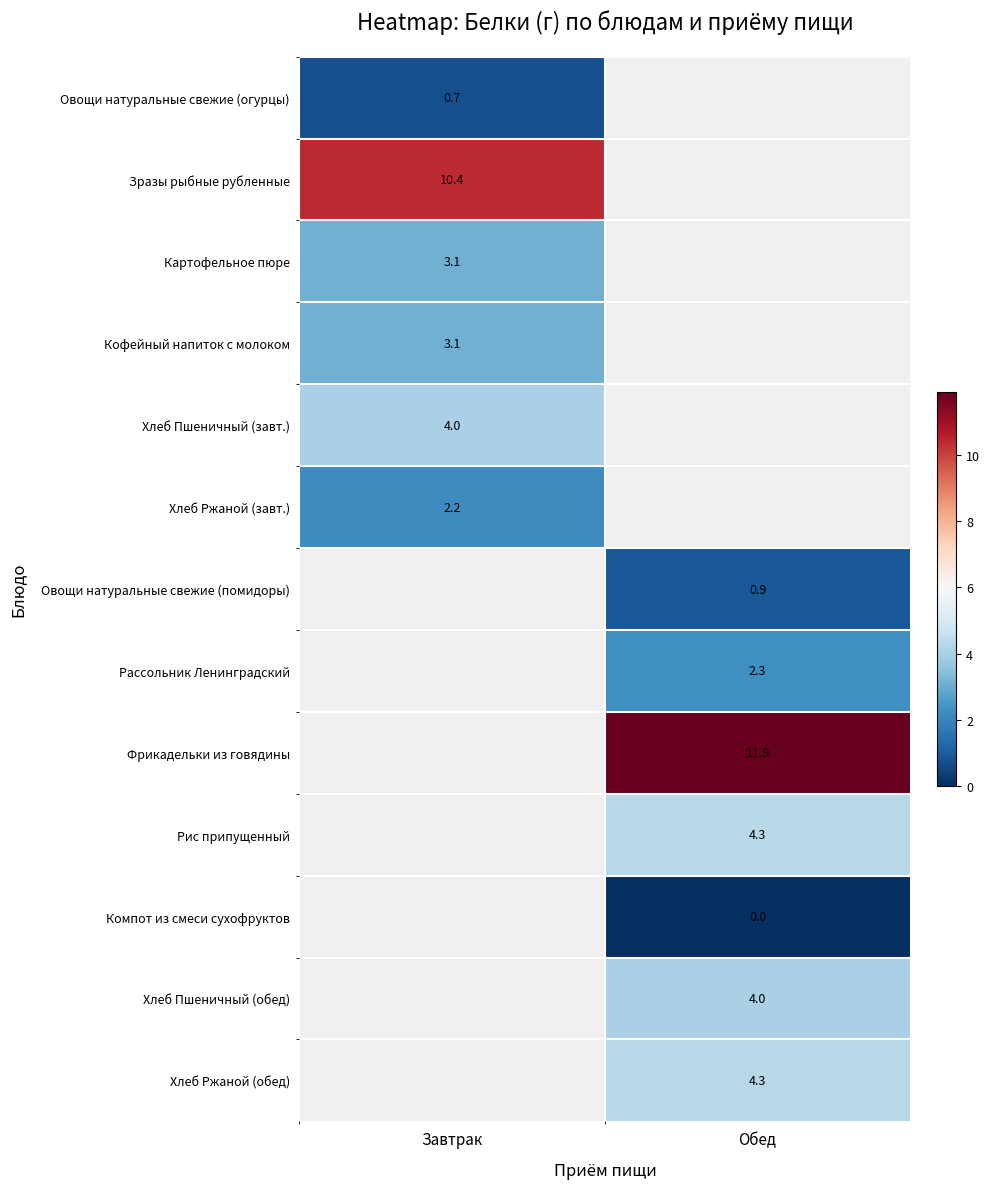

True or false: Кофейный напиток с молоком has a value of 3.1 at Завтрак.

True